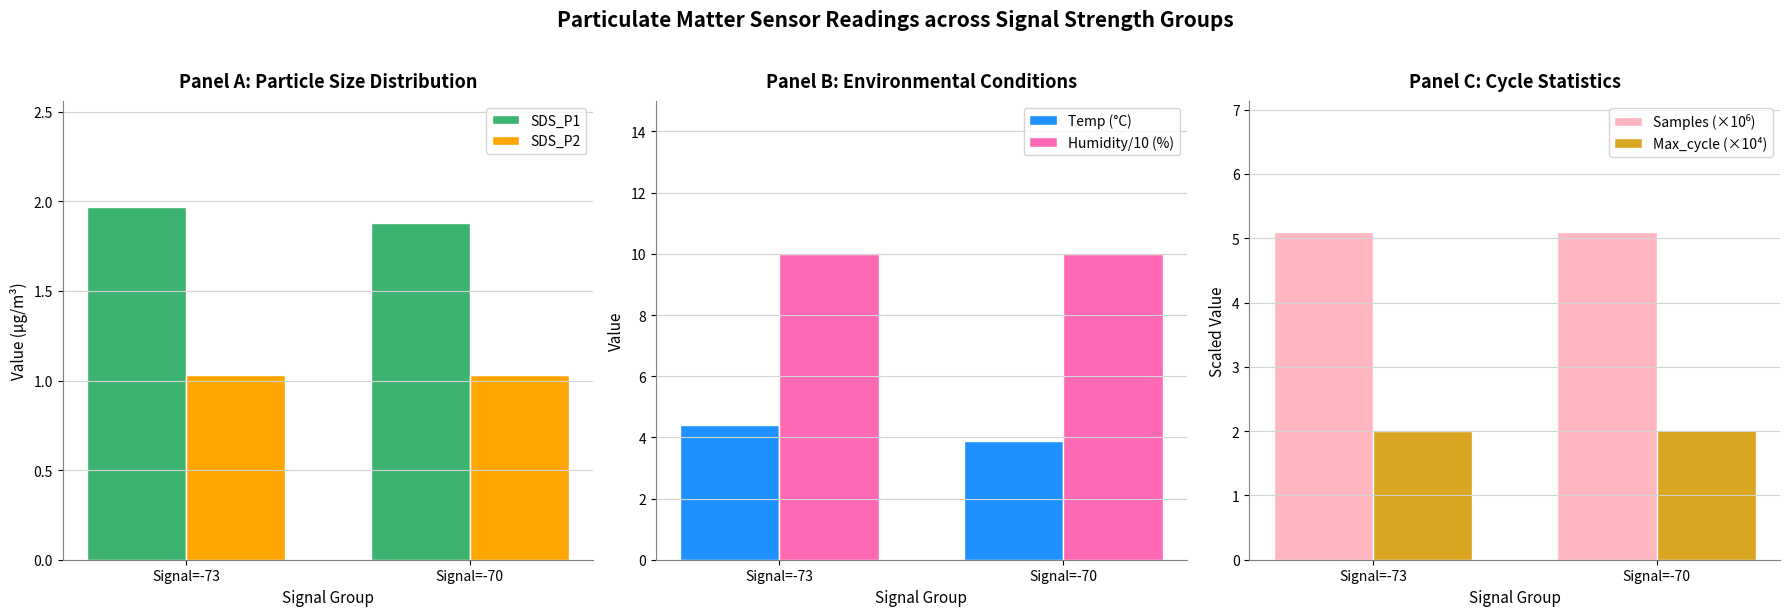

How many bars are there in each group?

6